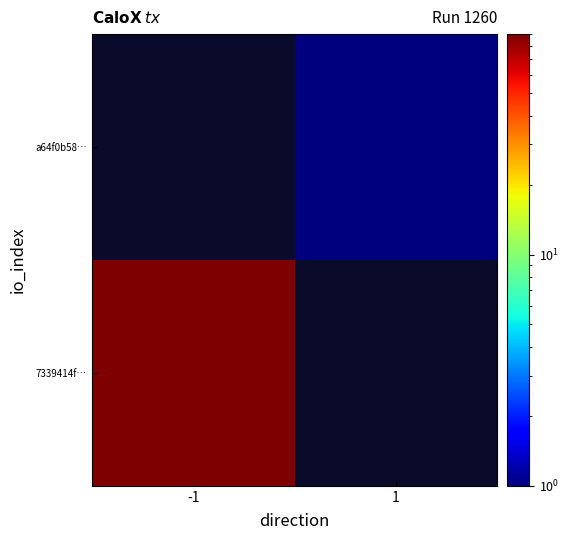

Where is 7339414f… nearest to the value 90?

-1